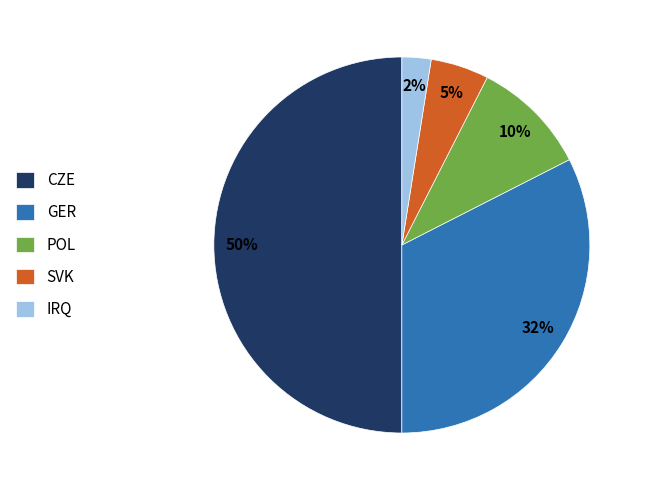

True or false: SVK accounts for 1% of the total.

False